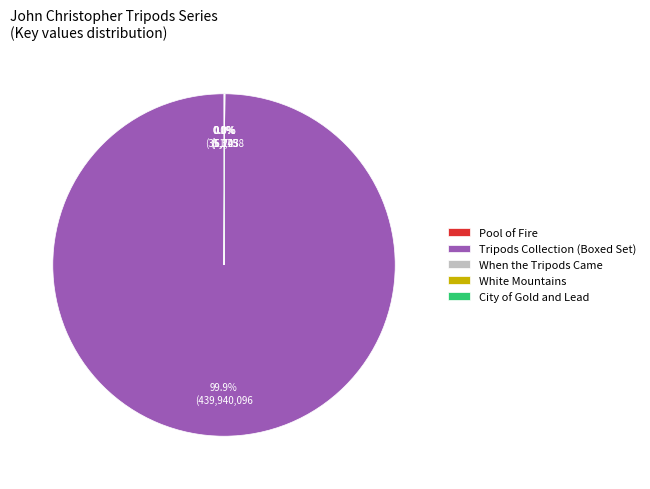

What is the largest slice in the pie chart?

Tripods Collection (Boxed Set)